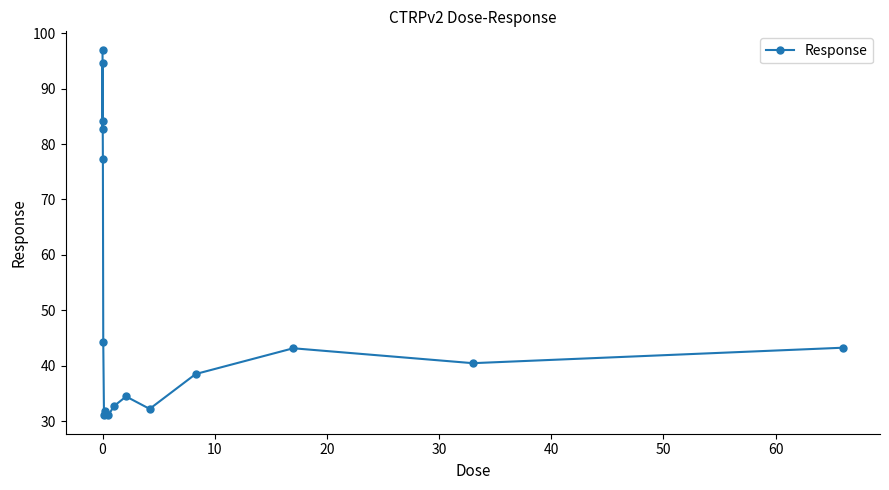

What is the average value?

52.4